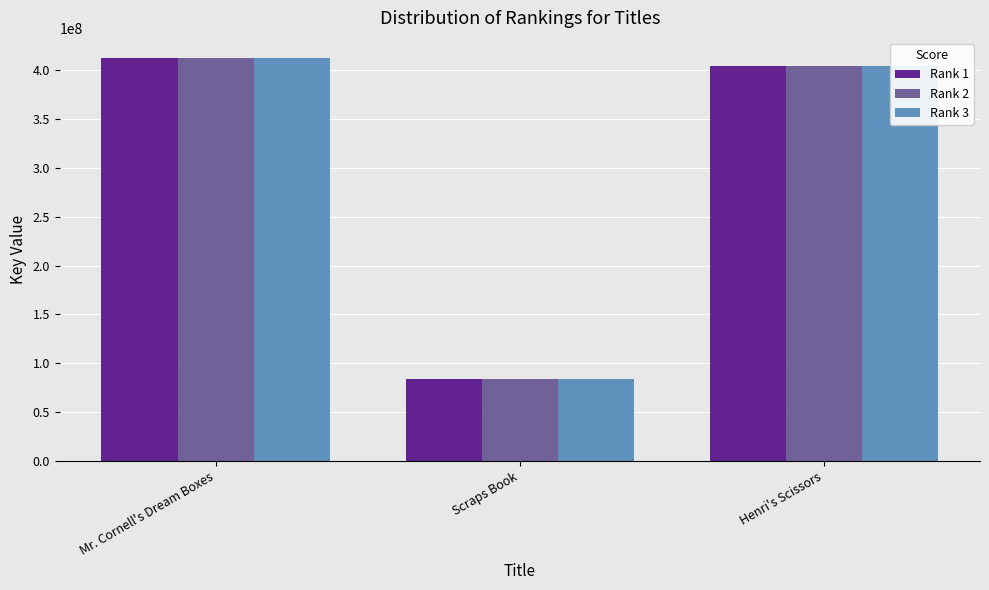

How many series are shown in this chart?

3